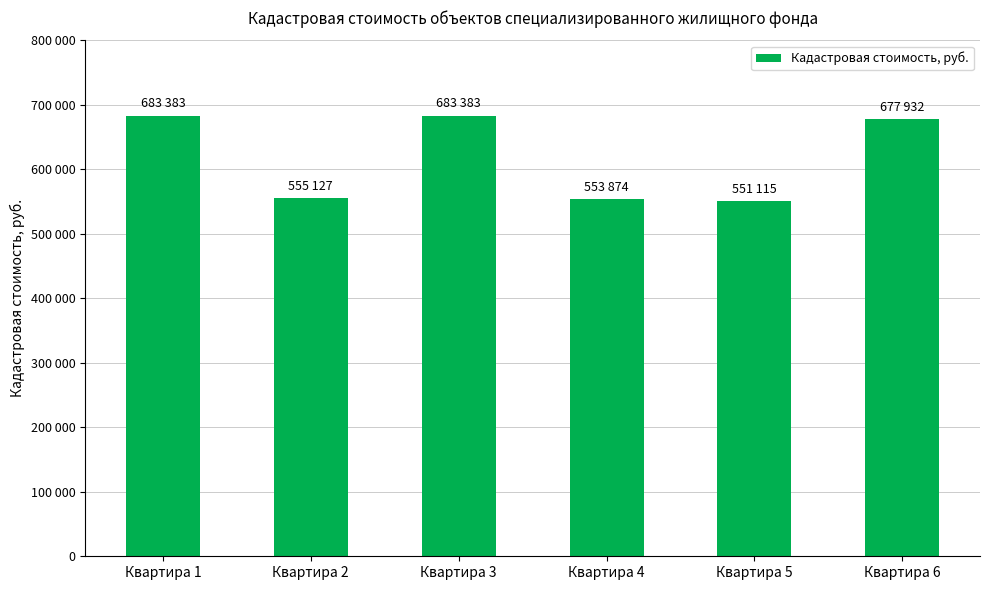

Rank the categories by value from lowest to highest.

Квартира 5, Квартира 4, Квартира 2, Квартира 6, Квартира 1, Квартира 3